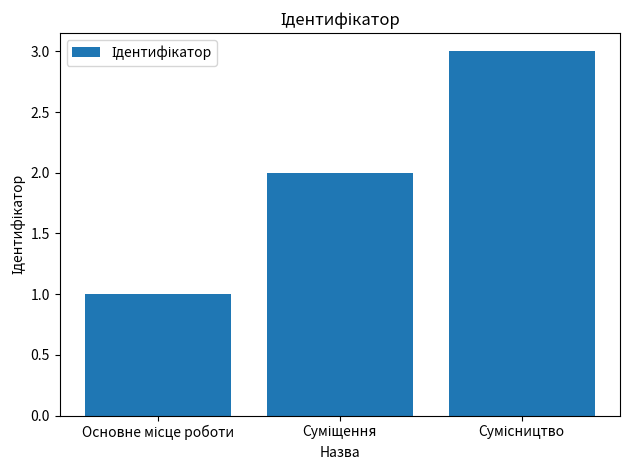

What is the greatest value displayed?

3